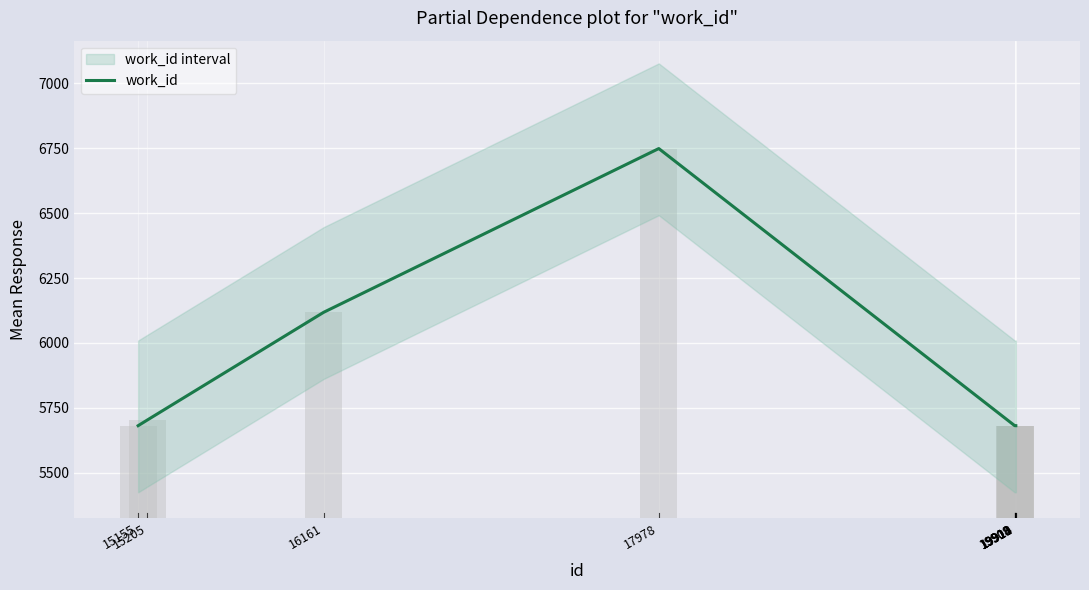

What is the difference between the maximum and minimum values?

1068